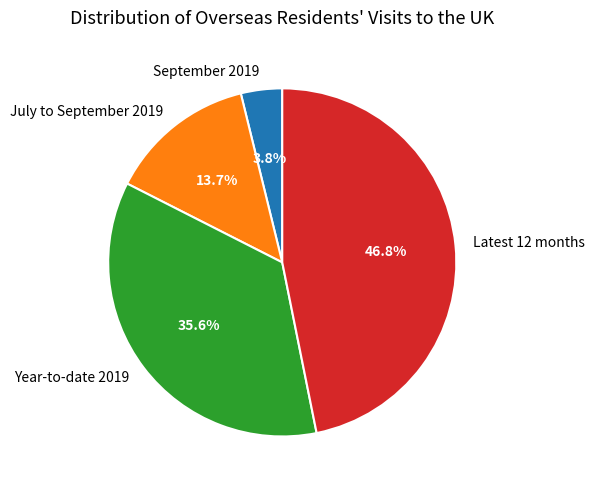

How many slices are in this pie chart?

4